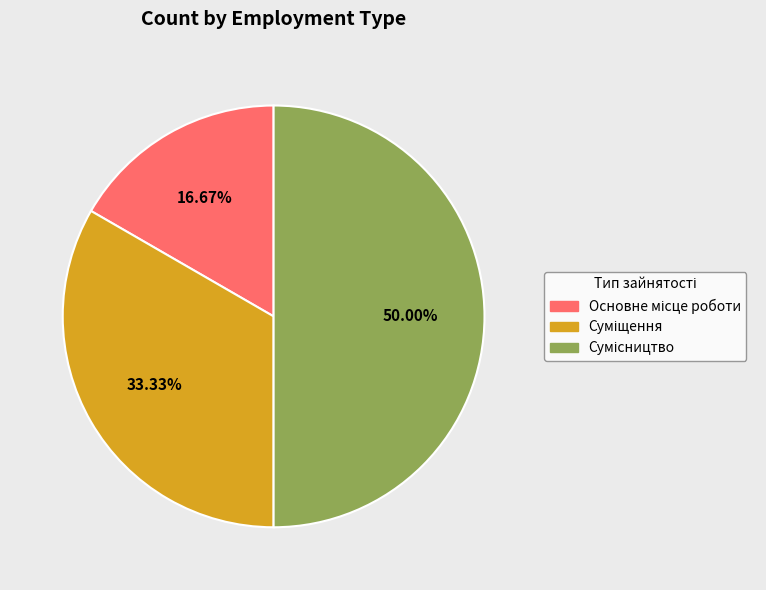

Rank the categories by value from lowest to highest.

Основне місце роботи, Суміщення, Сумісництво